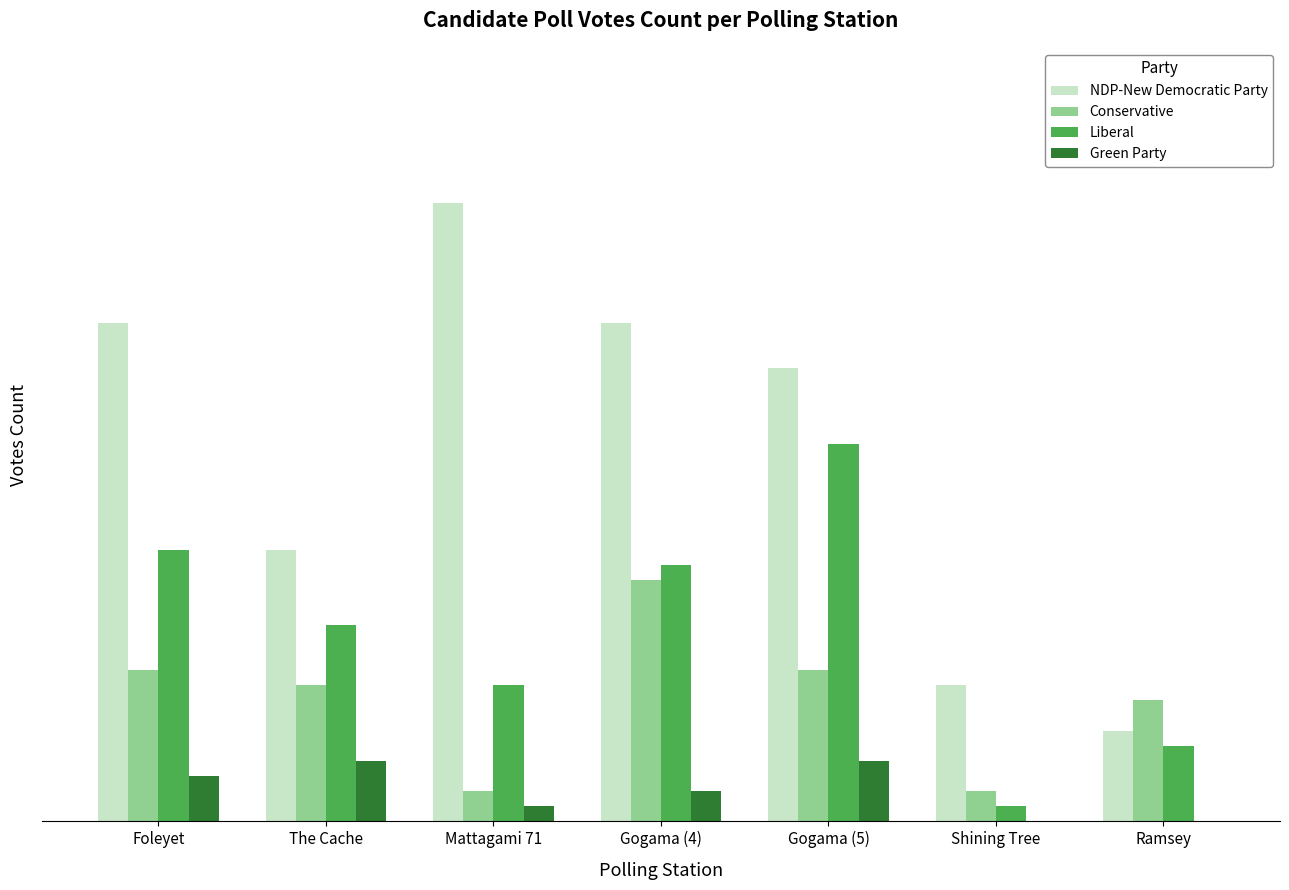

True or false: NDP-New Democratic Party has a value of 33 at Gogama (4).

True